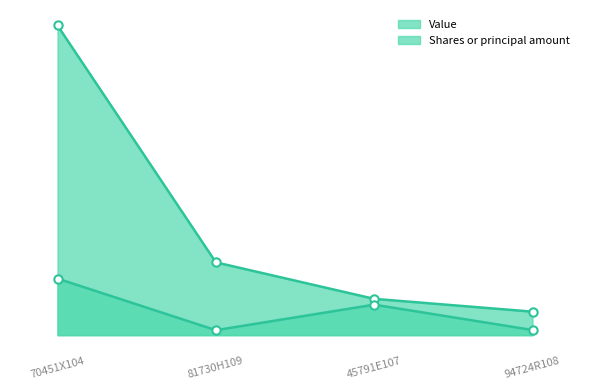

Reading left to right, list all the values displayed in this chart.

Value: 73968359	17398502	8676808	5618039
Shares or principal amount: 13522552	1192495	7291435	1226646